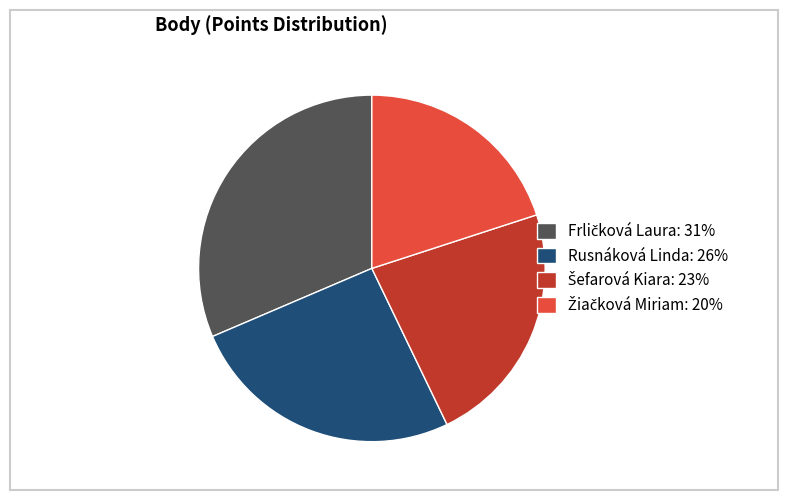

Does any single category account for the majority?

No